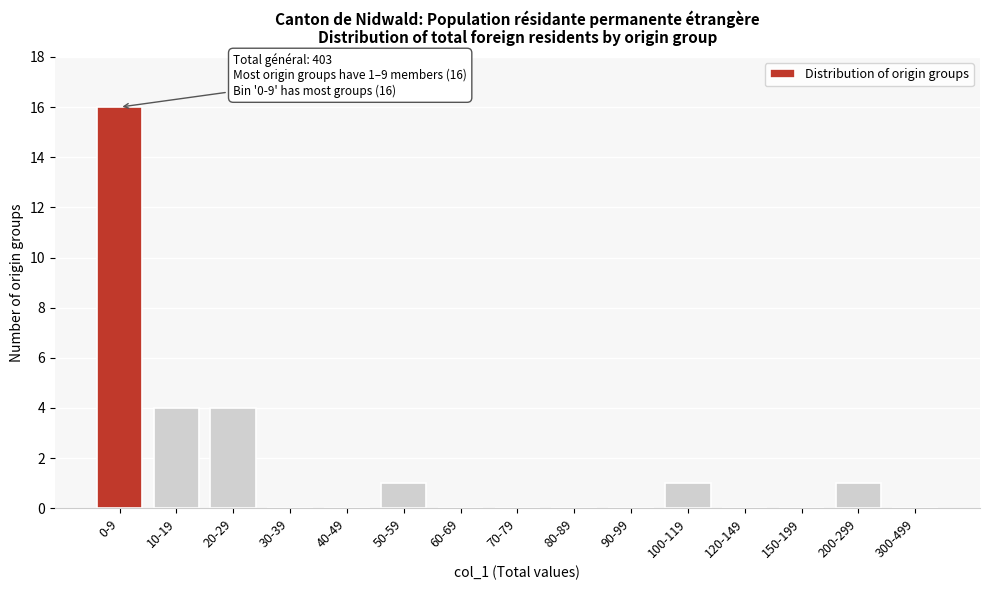

Reading left to right, extract all data points from this chart.

0-9=16	10-19=4	20-29=4	30-39=0	40-49=0	50-59=1	60-69=0	70-79=0	80-89=0	90-99=0	100-119=1	120-149=0	150-199=0	200-299=1	300-499=0